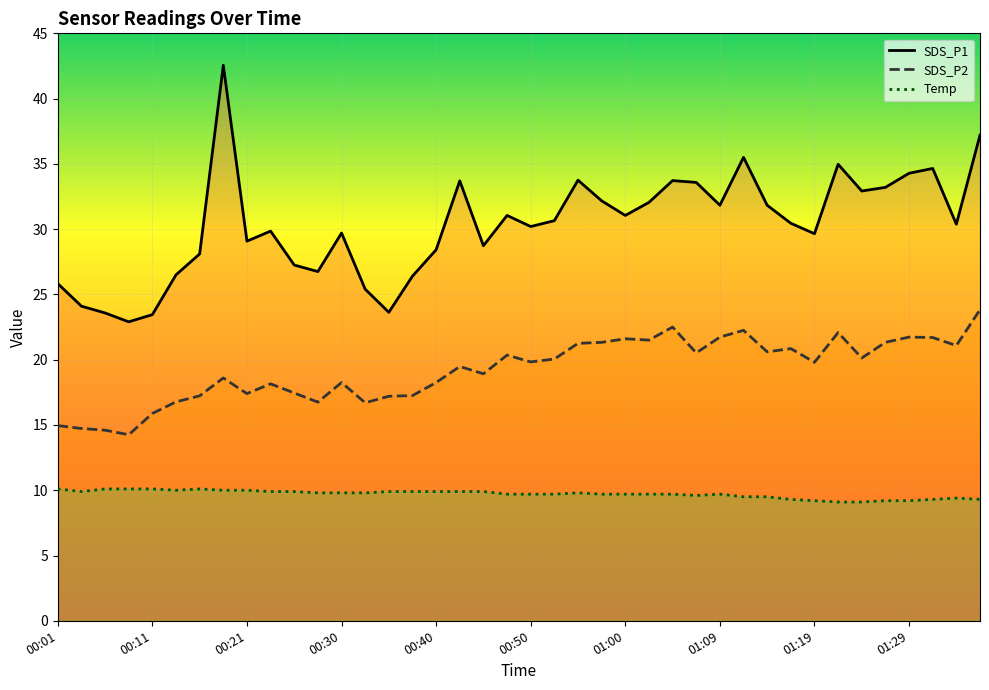

What is the minimum value for Temp?

9.1